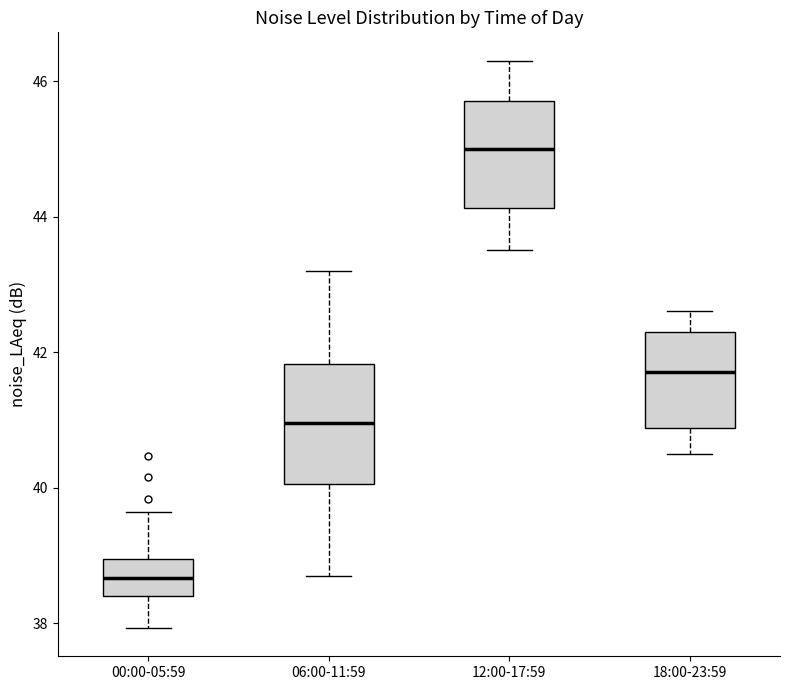

Reading left to right, read every box against the y-axis: the position of its median line, the range the box covers, and the ends of its whiskers. The values are not printed on the chart, so give them approximately, as read against the axis.

00:00-05:59: median 38.6, box 38.4 to 39.0, whiskers 38.0 to 39.6
06:00-11:59: median 41.0, box 40.0 to 41.8, whiskers 38.8 to 43.2
12:00-17:59: median 45.0, box 44.2 to 45.8, whiskers 43.6 to 46.4
18:00-23:59: median 41.8, box 40.8 to 42.4, whiskers 40.6 to 42.6